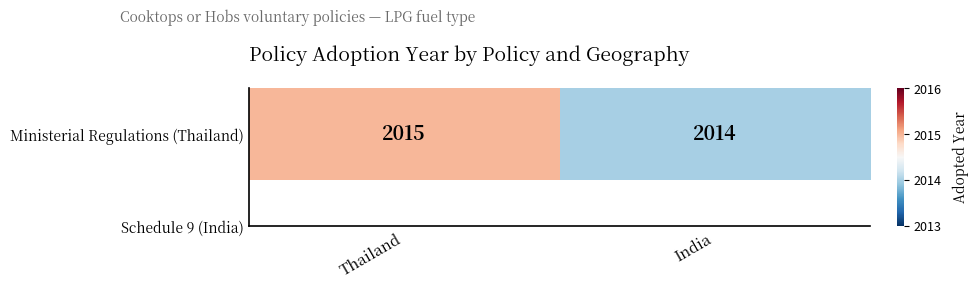

List the labels in order of value, largest first.

Thailand, India